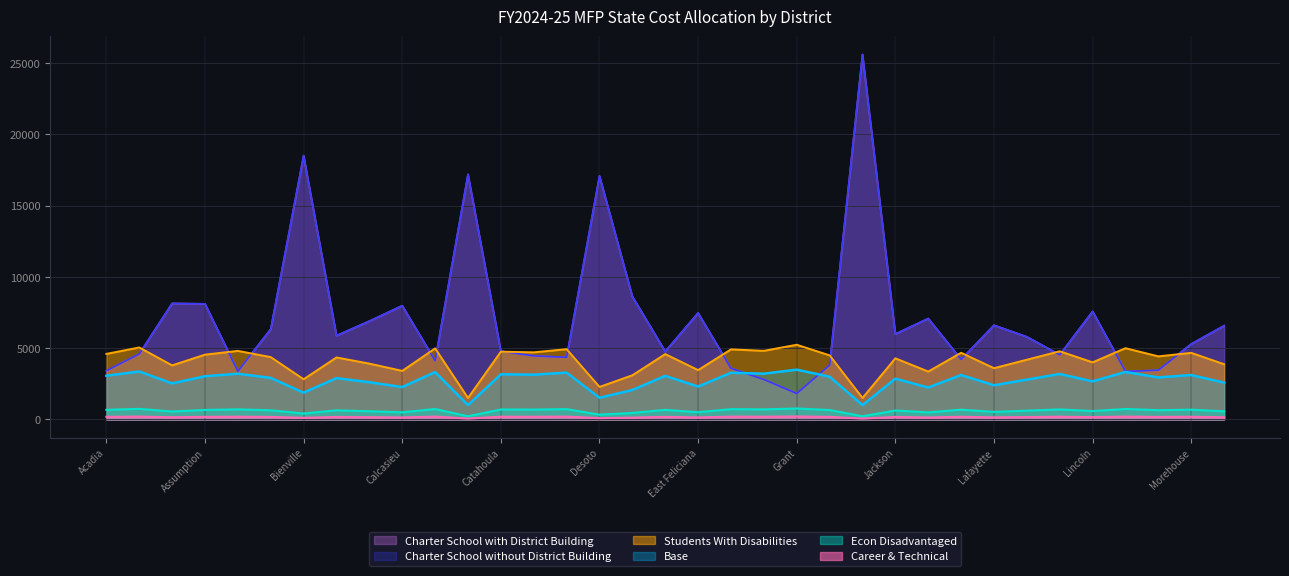

What is the sum of all Career & Technical values?

5753.1